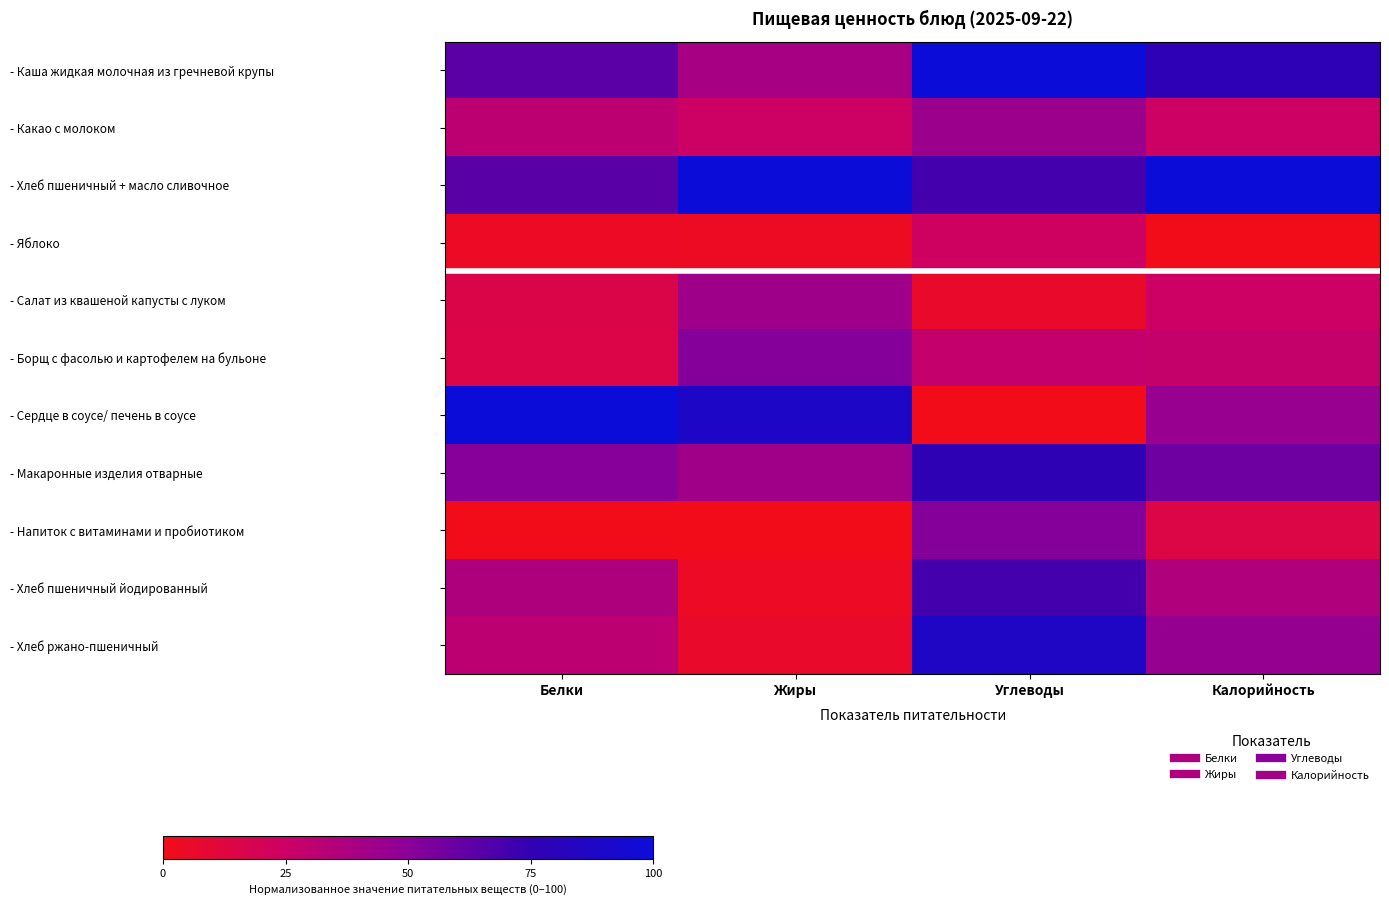

At how many categories does at least one series exceed 8?

4